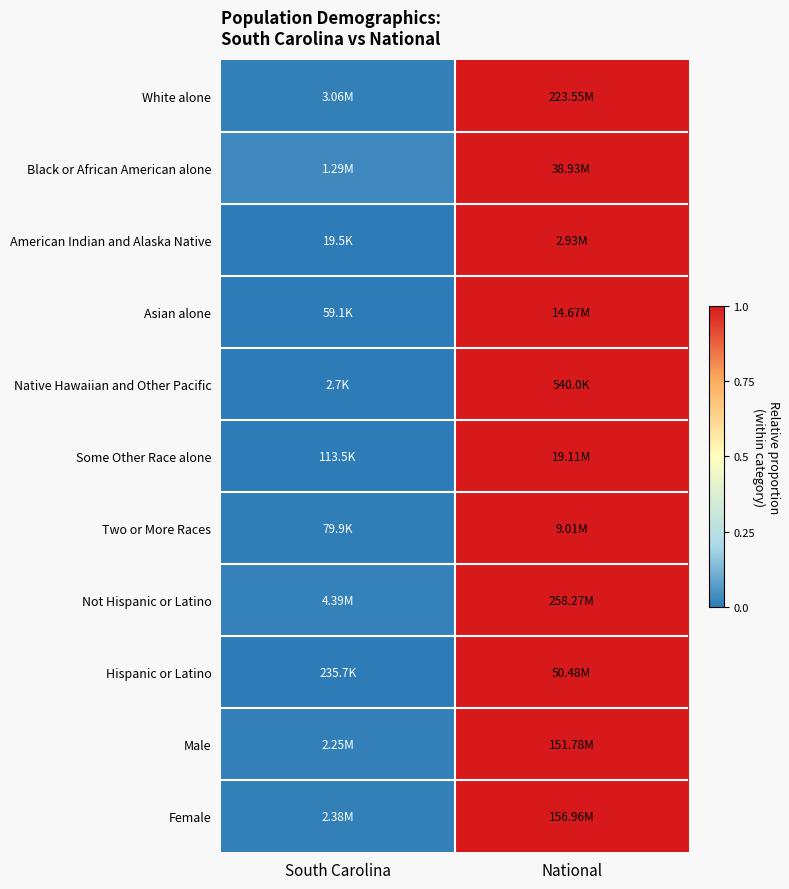

Reading right to left, extract all data points from this chart.

White alone: National=1.0	South Carolina=0.0
Black or African American alone: National=1.0	South Carolina=0.0
American Indian and Alaska Native: National=1.0	South Carolina=0.0
Asian alone: National=1.0	South Carolina=0.0
Native Hawaiian and Other Pacific: National=1.0	South Carolina=0.0
Some Other Race alone: National=1.0	South Carolina=0.0
Two or More Races: National=1.0	South Carolina=0.0
Not Hispanic or Latino: National=1.0	South Carolina=0.0
Hispanic or Latino: National=1.0	South Carolina=0.0
Male: National=1.0	South Carolina=0.0
Female: National=1.0	South Carolina=0.0